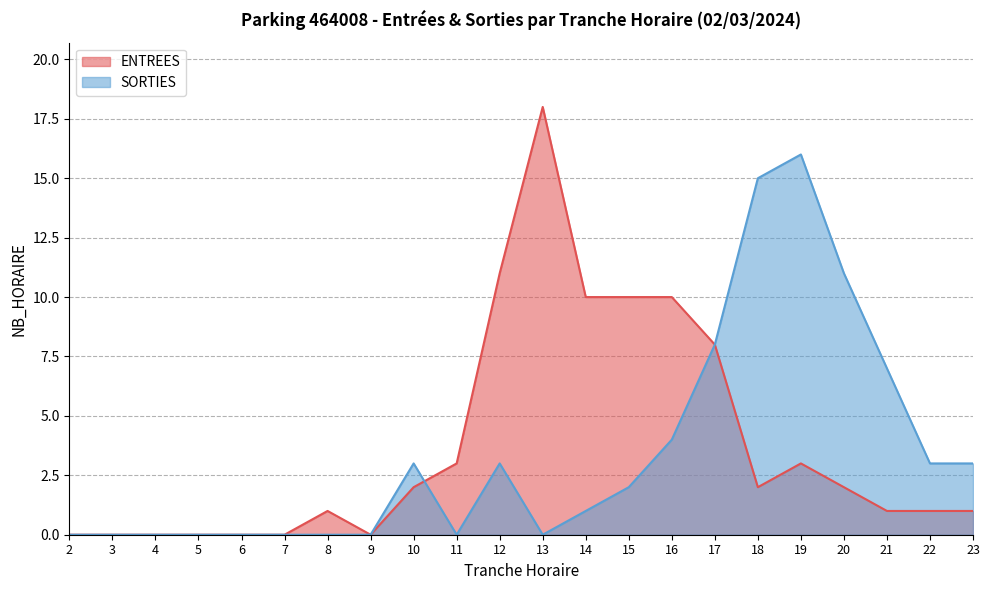

Between which two adjacent categories do SORTIES and ENTREES first intersect?

10 and 11